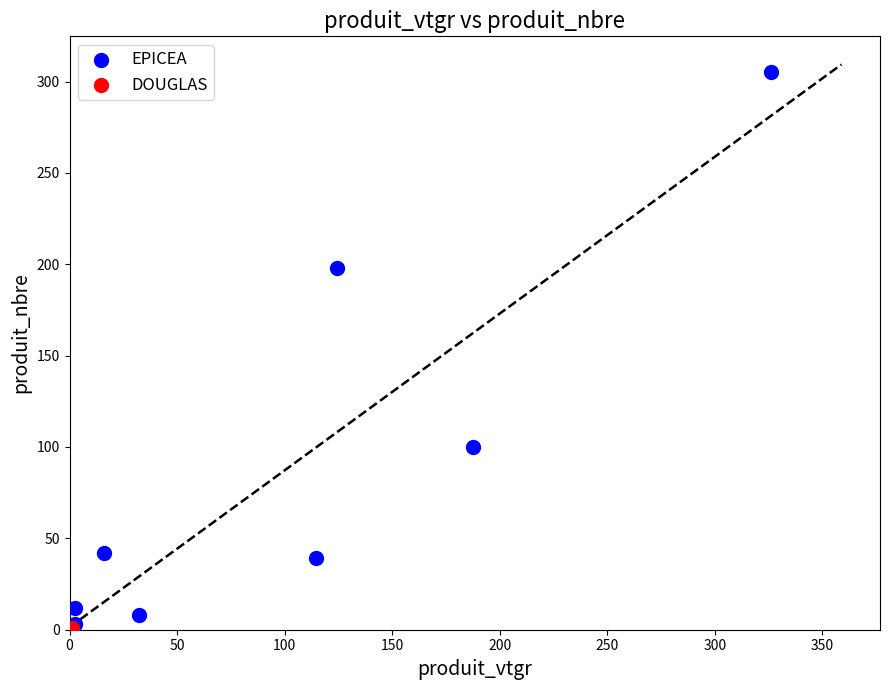

What are all the series names shown in the legend?

EPICEA, DOUGLAS